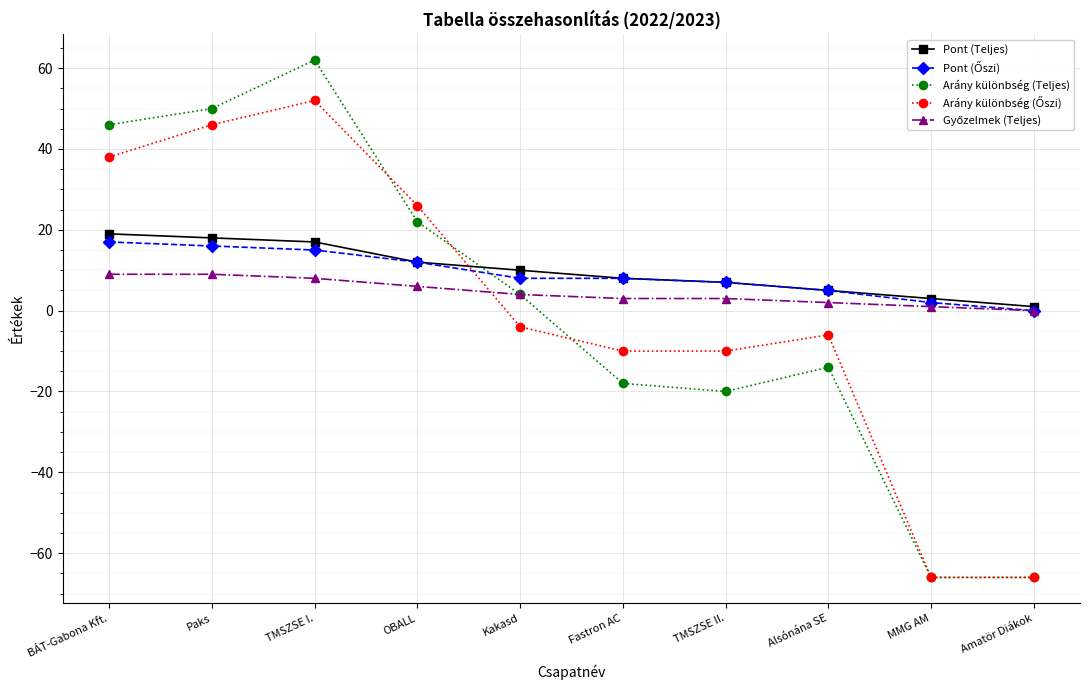

What is the sum of the Pont (Teljes) values at TMSZSE I. and Fastron AC?

25